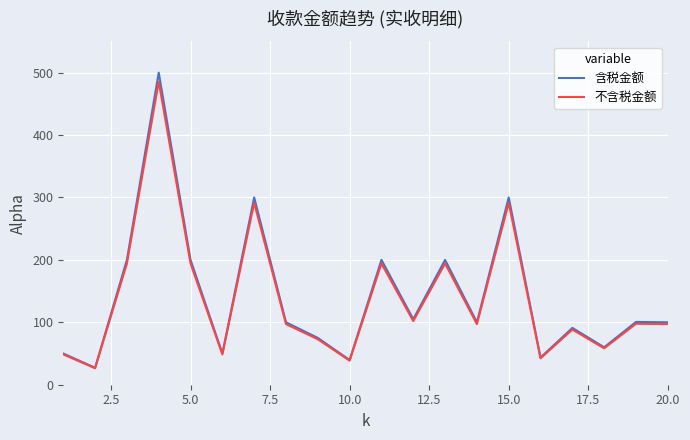

Which series has the widest spread of values?

含税金额